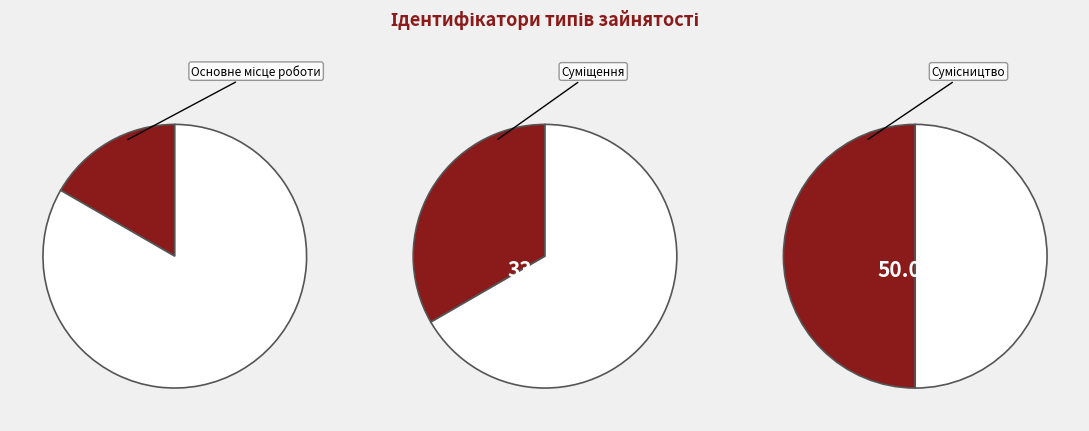

To the nearest percent, what percentage of the pie is Основне місце роботи?

17%